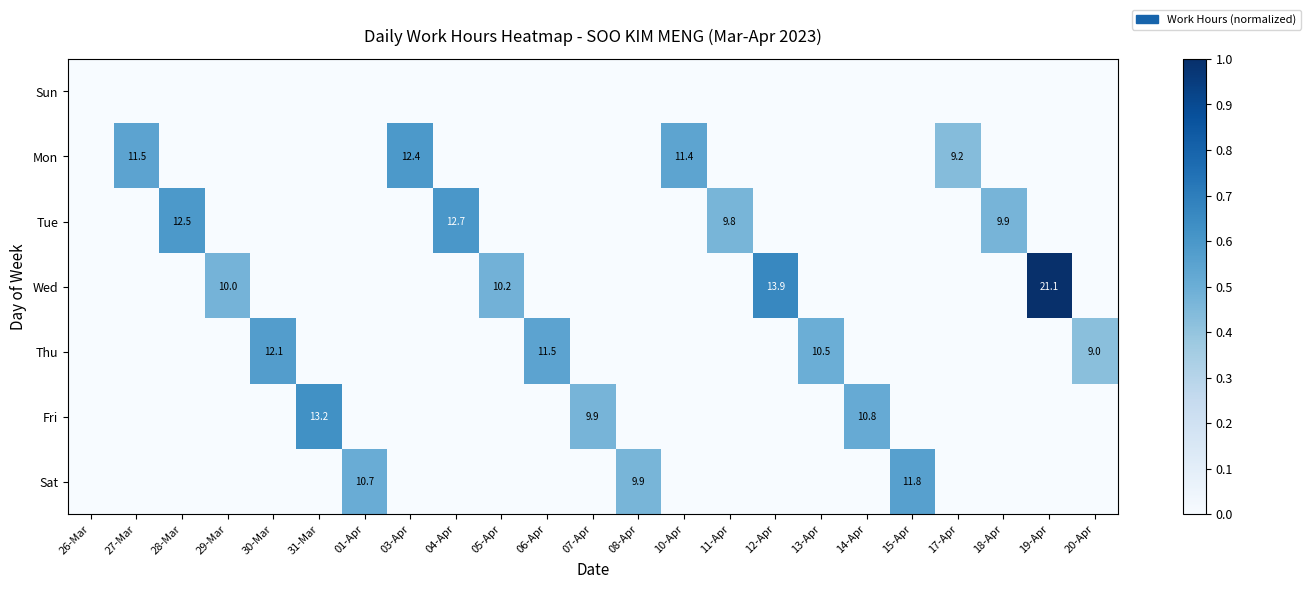

The Sat series shows 17.7 at 08-Apr. True or false?

False